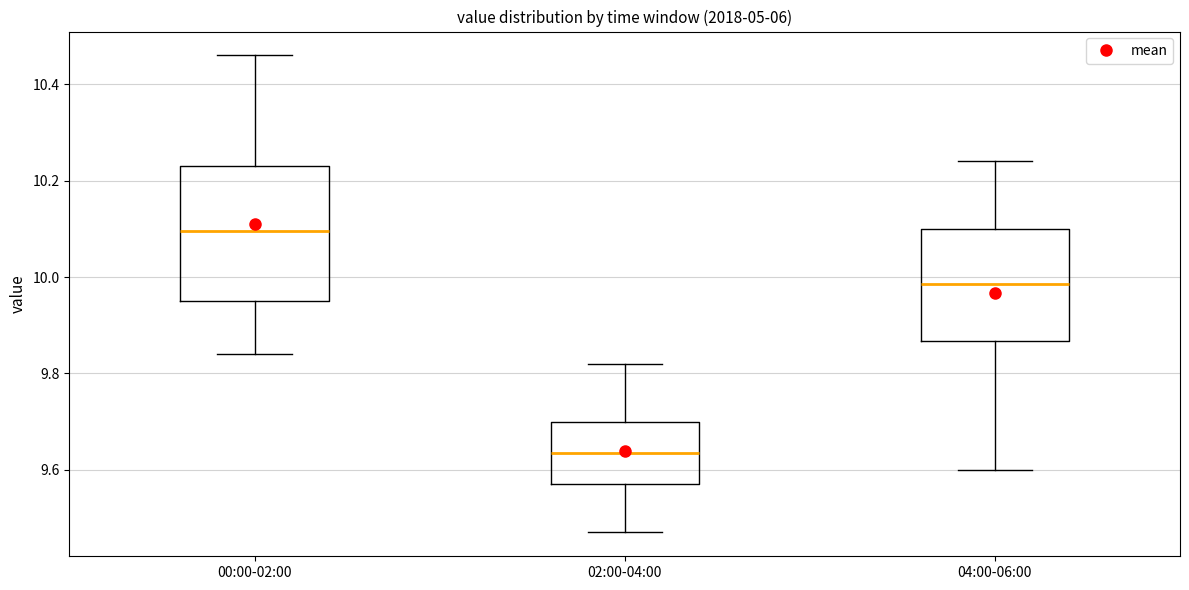

Reading left to right, read every box against the y-axis: the position of its median line, the range the box covers, and the ends of its whiskers. The values are not printed on the chart, so give them approximately, as read against the axis.

00:00-02:00: median 10.10, box 9.96 to 10.24, whiskers 9.84 to 10.46
02:00-04:00: median 9.64, box 9.58 to 9.70, whiskers 9.48 to 9.82
04:00-06:00: median 9.98, box 9.86 to 10.10, whiskers 9.60 to 10.24